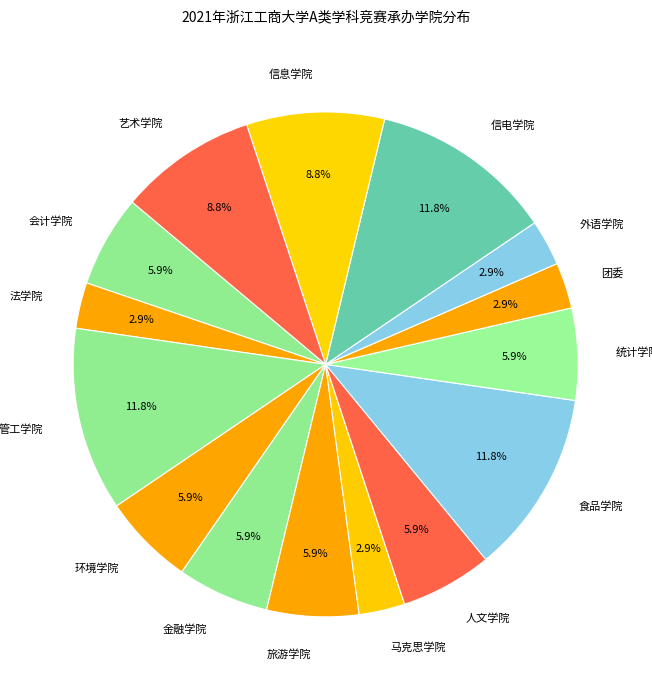

Is 团委 the majority of the pie?

No